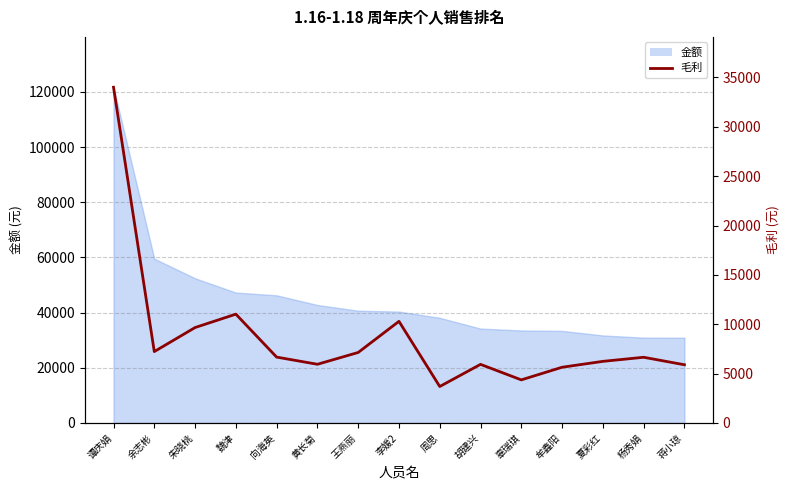

At which category does the data reach its first local valley?

余志彬